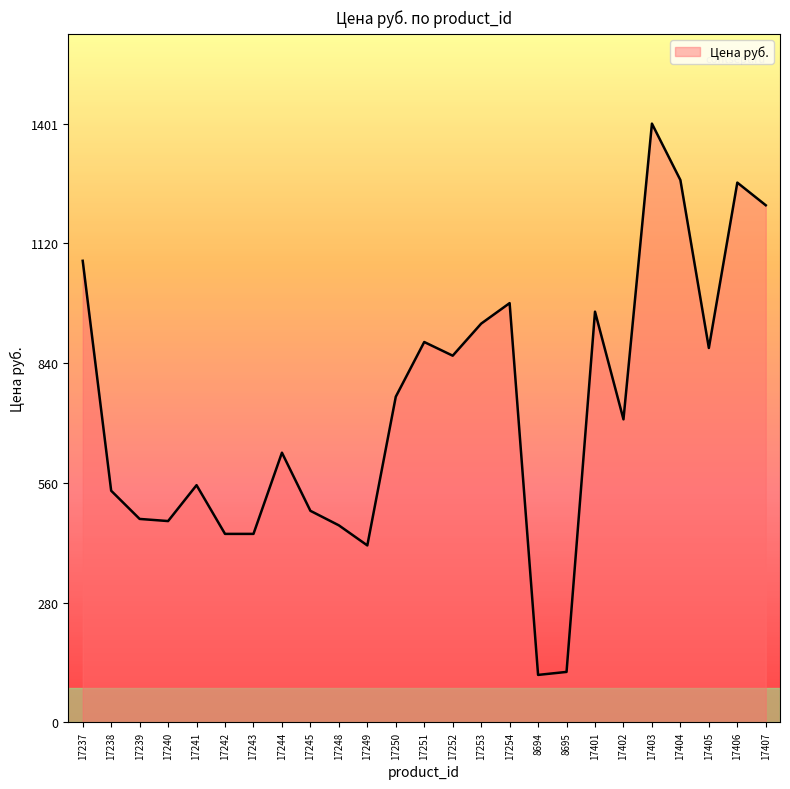

At which label does the data first exceed 709?

17237